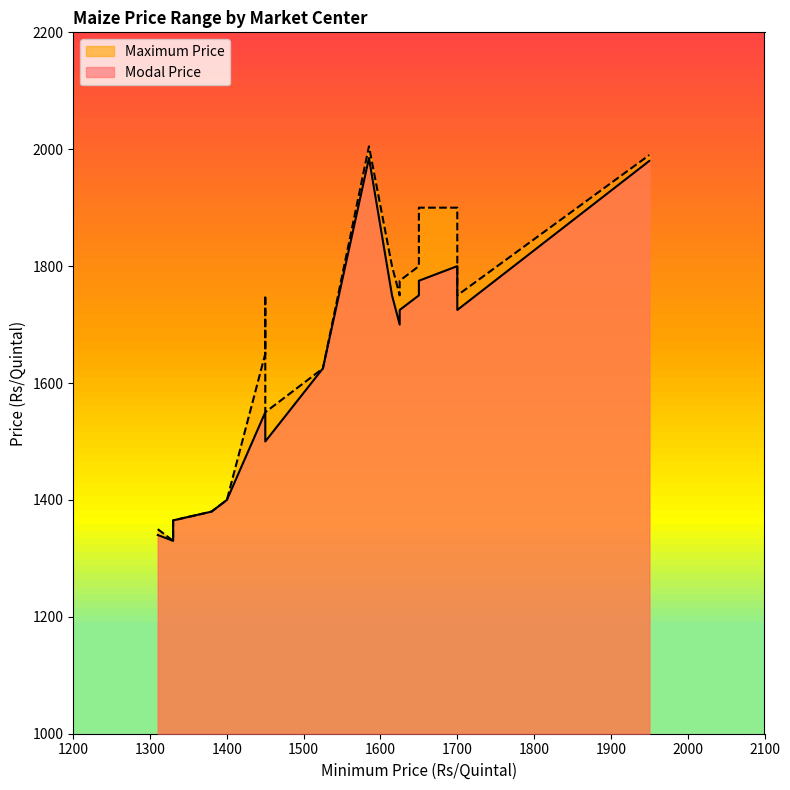

What is the total value across all series at 19?

3500